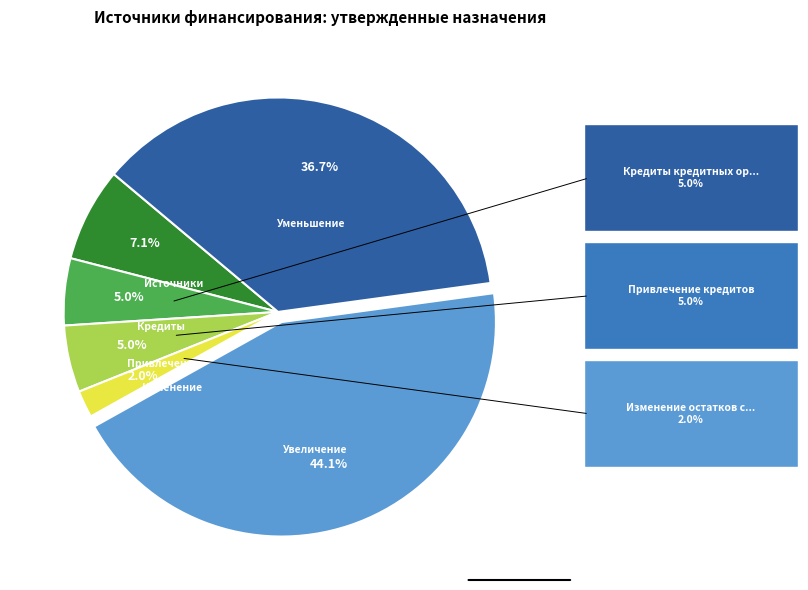

Is there any slice that represents more than half of the pie?

No